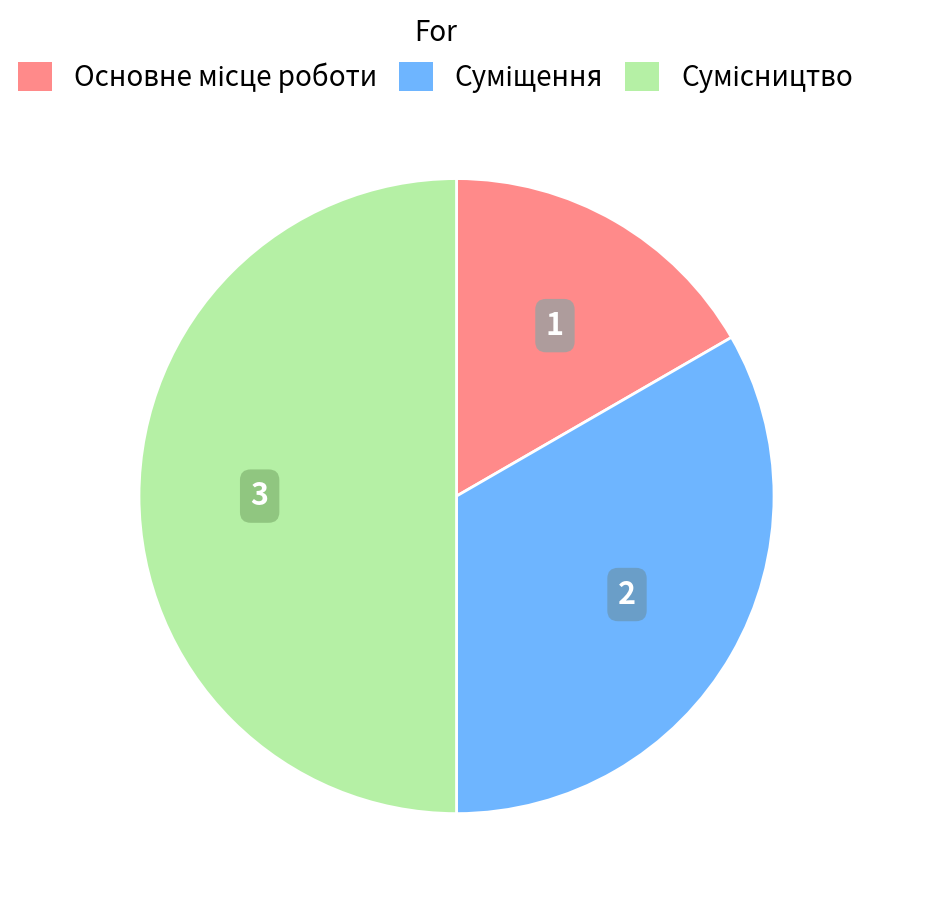

The Основне місце роботи slice represents 17% of the pie. True or false?

True